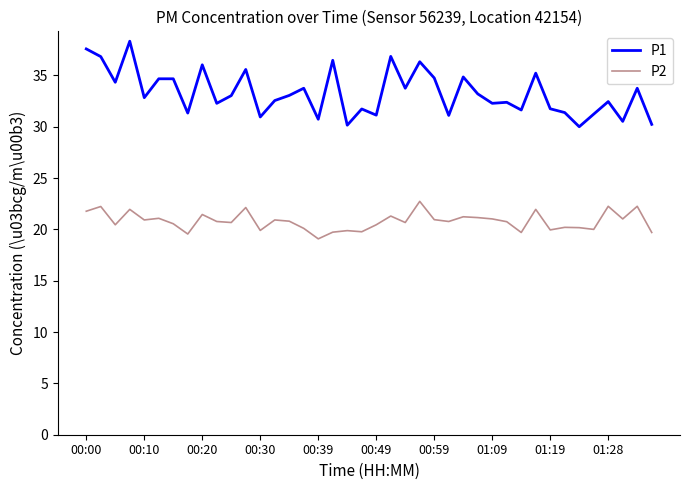

How many series are shown in this chart?

2